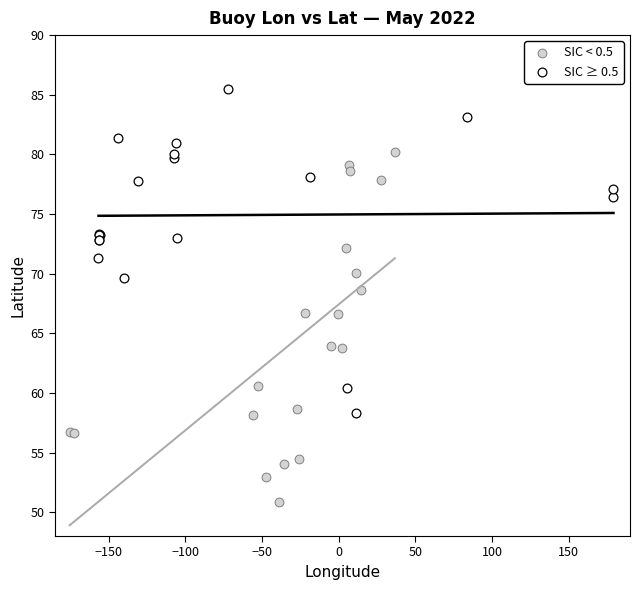

Which series contains the lowest Y value?

SIC < 0.5